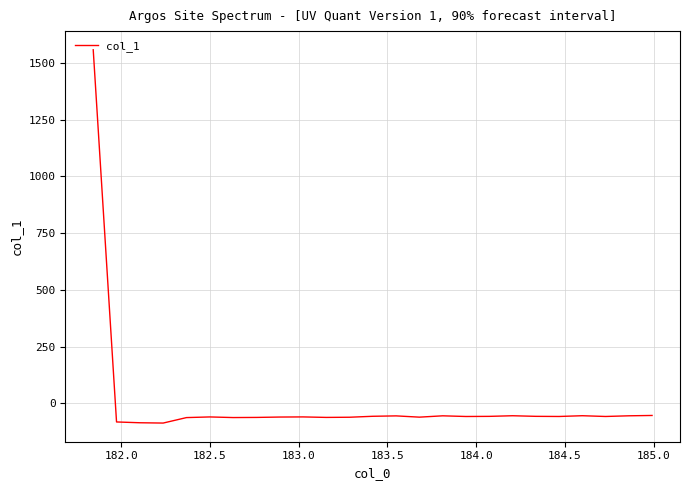

What is the smallest value displayed?

-86.6